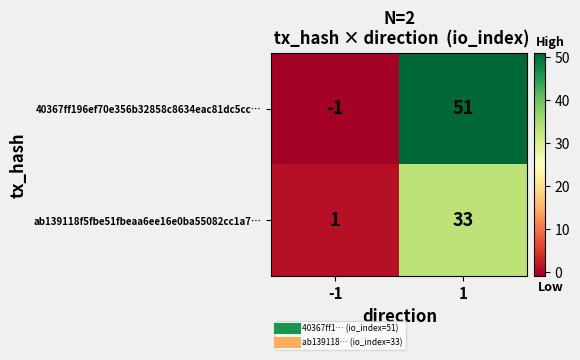

Reading left to right, extract all data points from this chart.

40367ff196ef70e356b32858c8634eac81dc5cc…: -1	51
ab139118f5fbe51fbeaa6ee16e0ba55082cc1a7…: 1	33